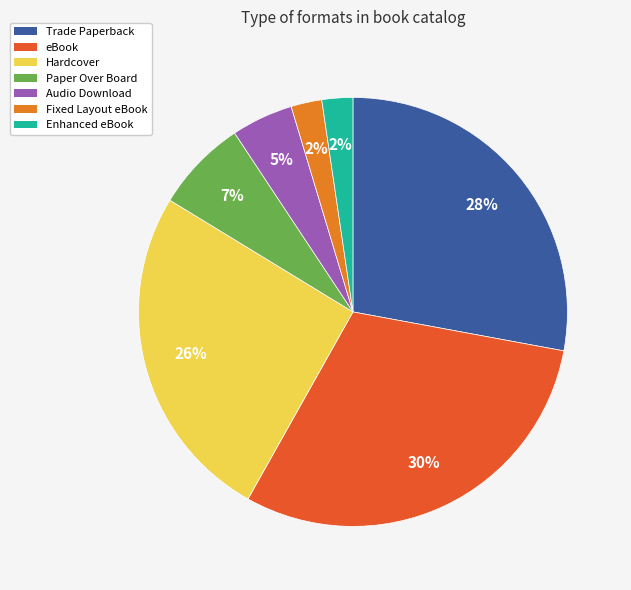

The Trade Paperback slice represents 40% of the pie. True or false?

False